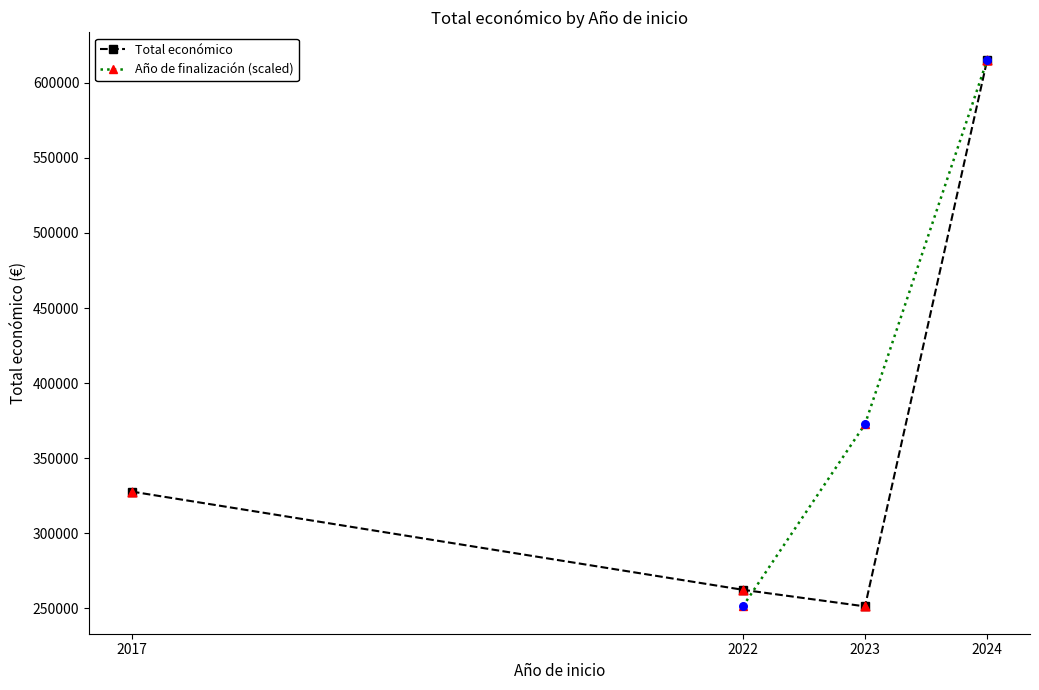

The value of Total económico at 2024 is 615375. True or false?

True